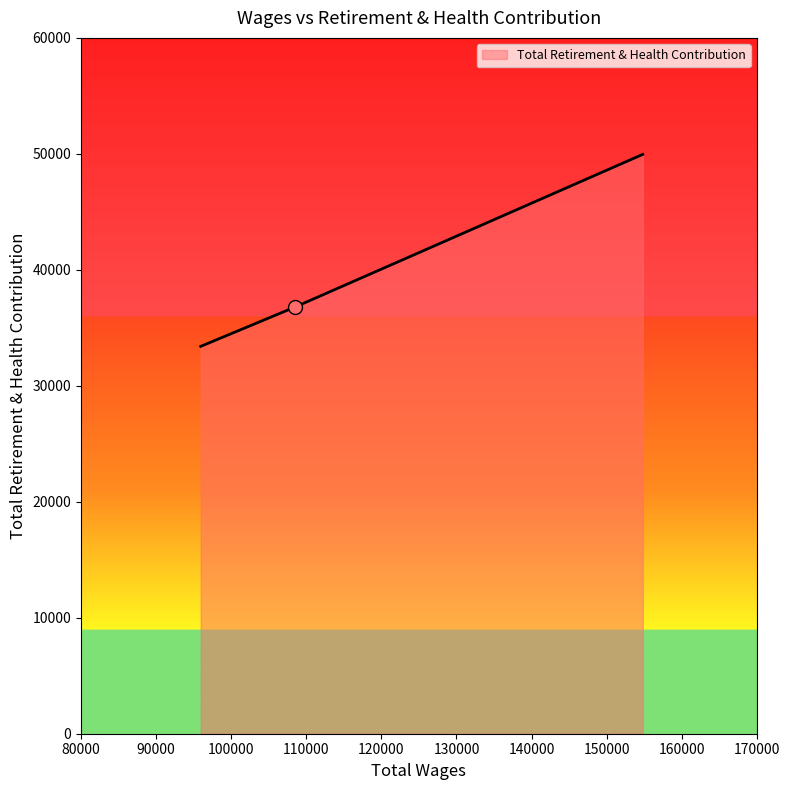

What is the difference between the maximum and minimum values?

16555